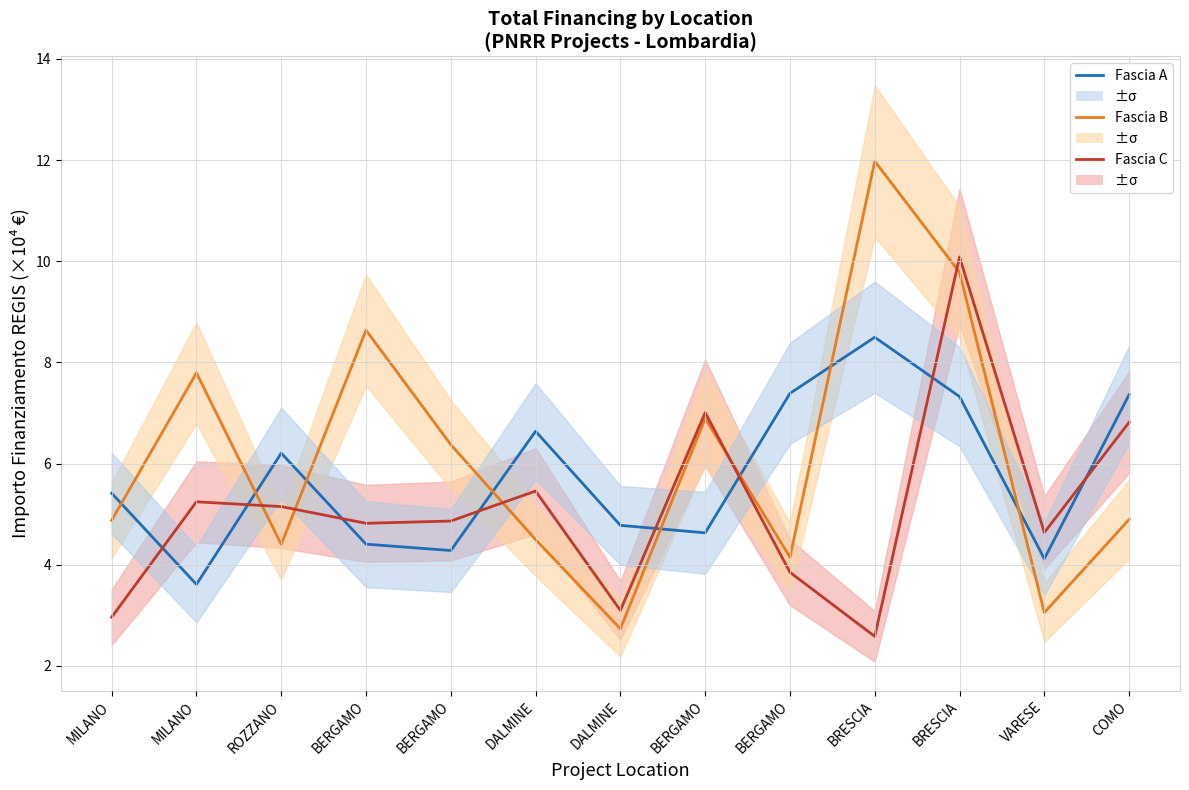

What is the smallest value displayed?

2.6